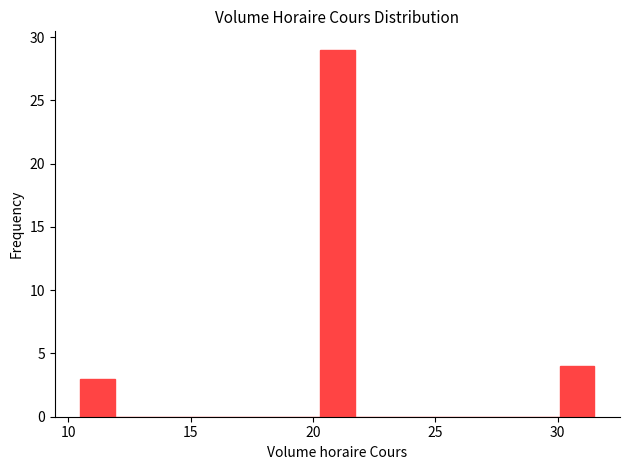

Around what value on the x-axis is the tallest bar? Give the approximate position of its centre, as read against the axis.

21.0